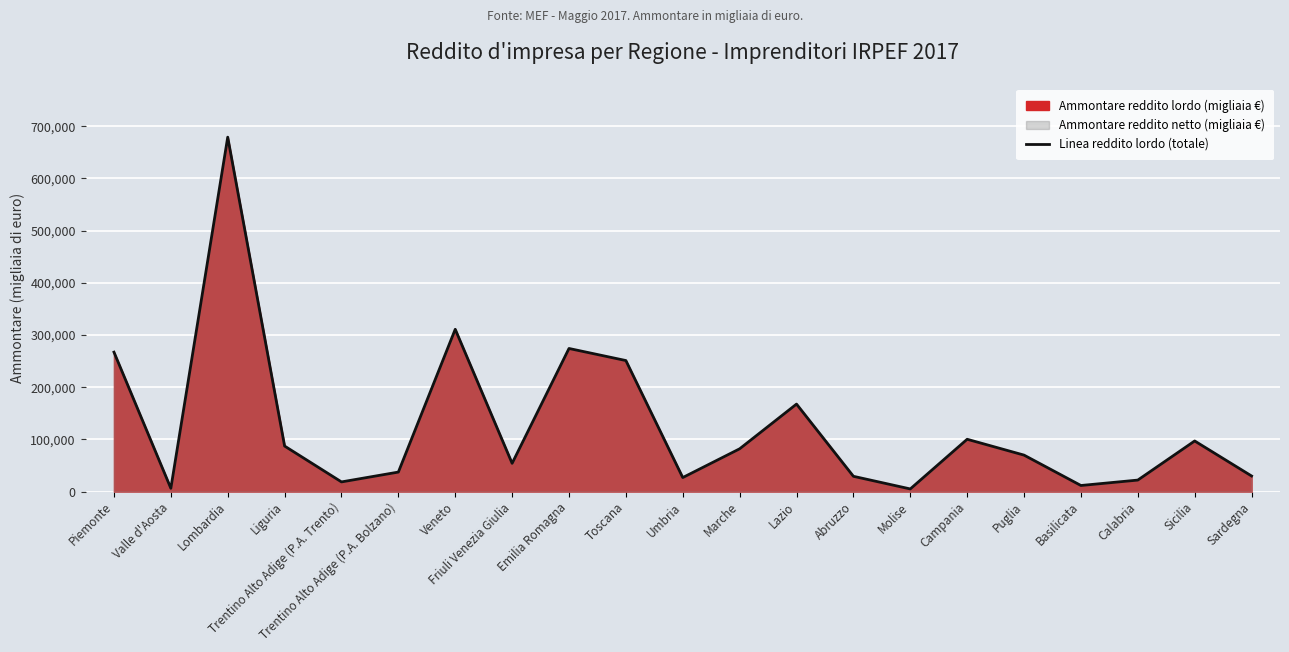

True or false: there are more than 0 points higher than both neighbors.

True